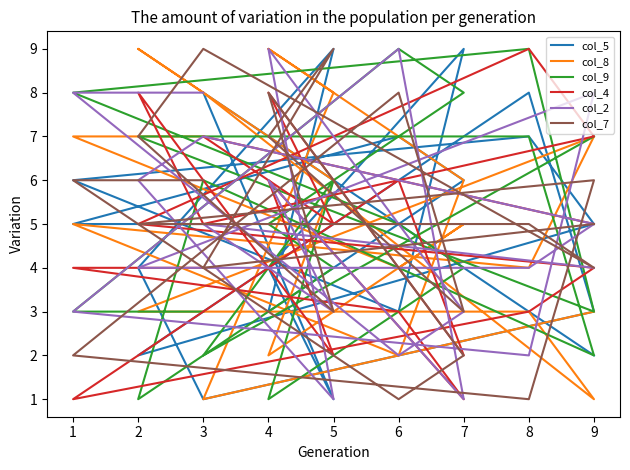

Where does the col_4 series first go above 5?

3